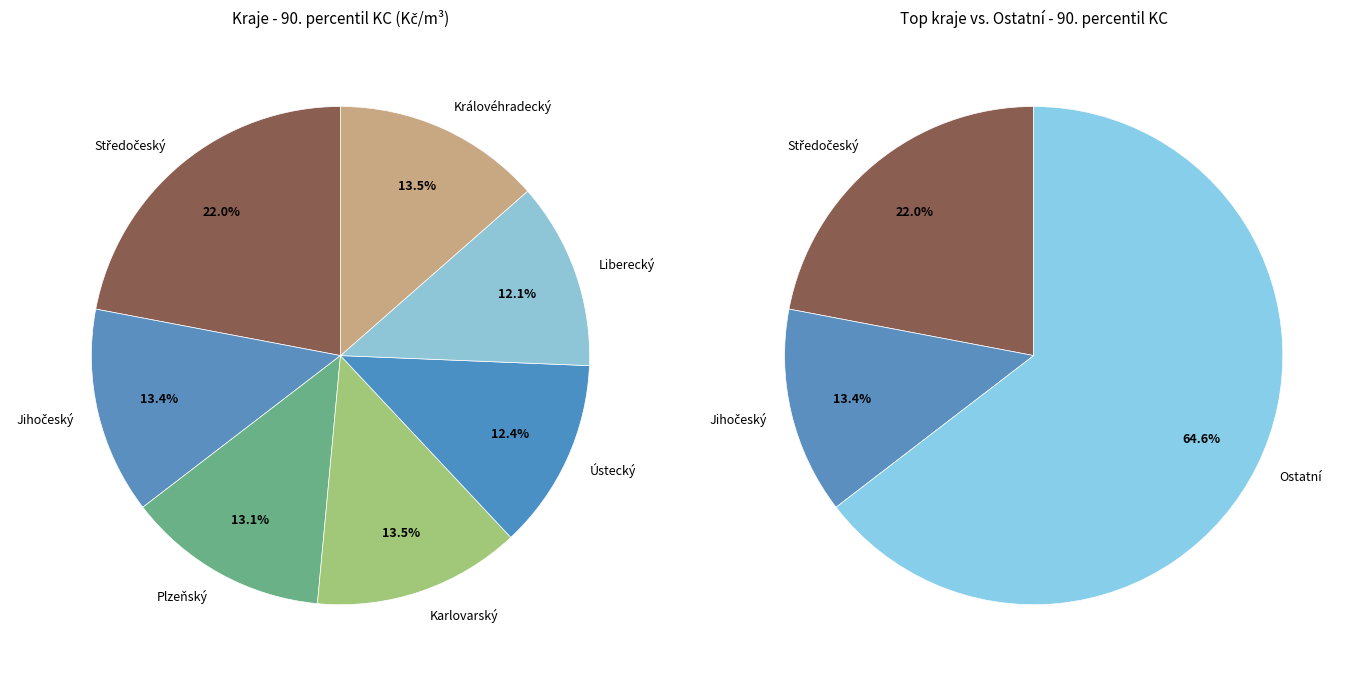

Which category has the smallest portion of the pie?

Liberecký